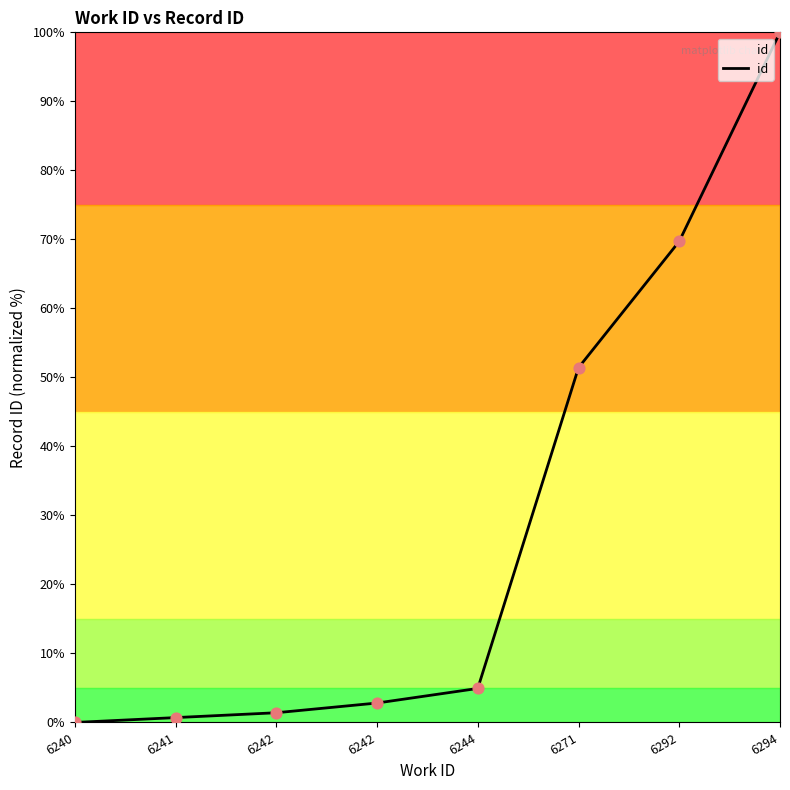

Between 6242 and 6244, which is larger?

6244